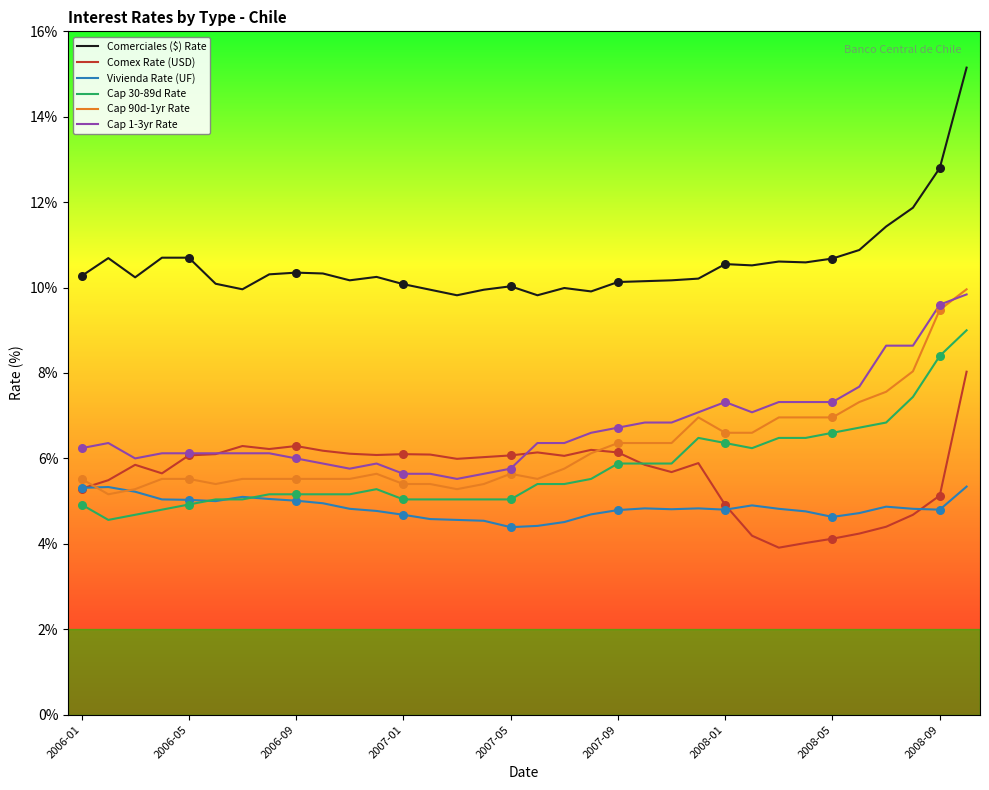

Which series has the largest total across all categories?

Comerciales ($) Rate